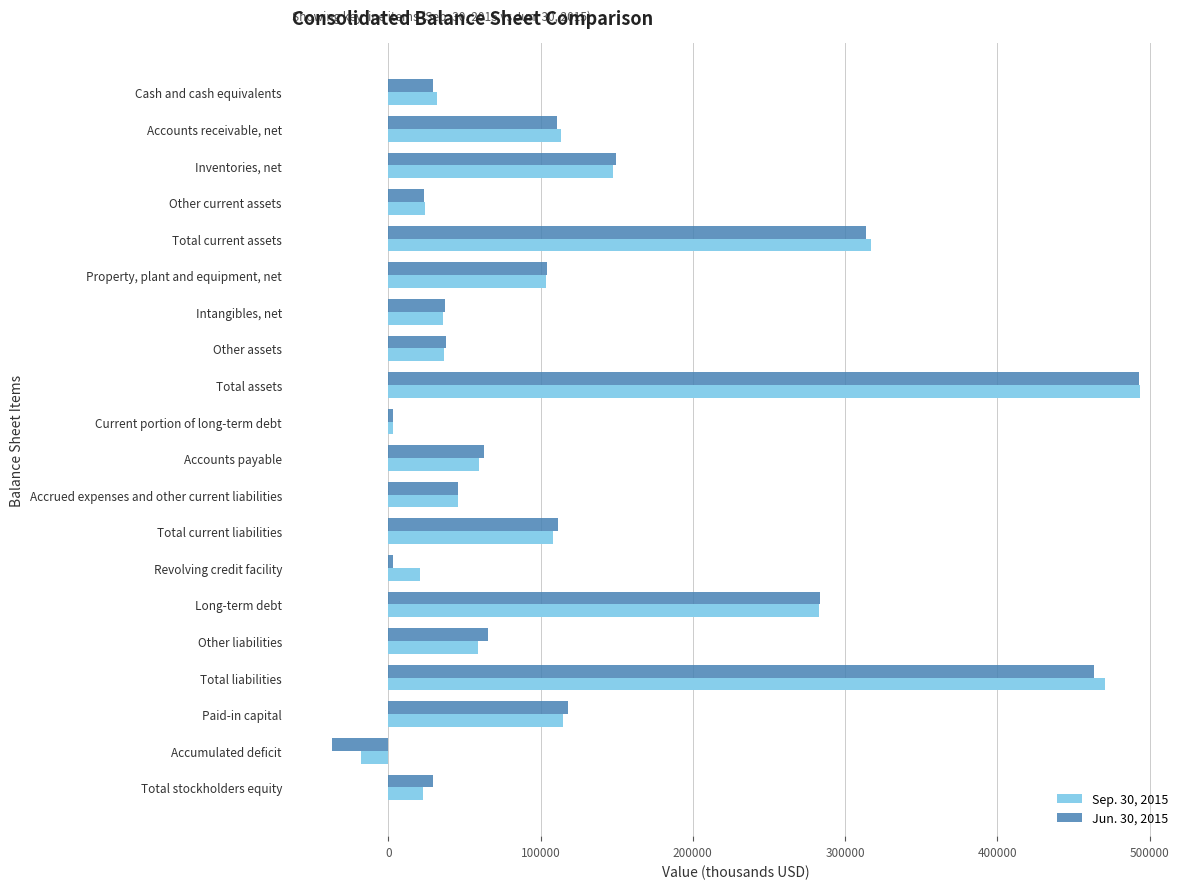

What is the difference between the maximum and minimum values in the Sep. 30, 2015 series?

511693